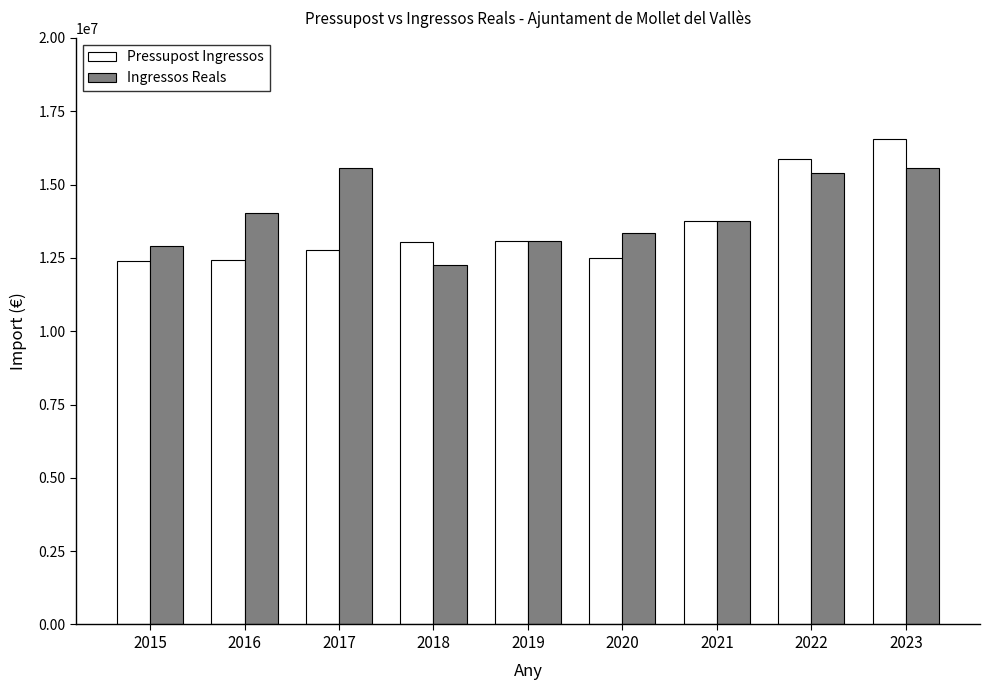

What is the approximate value of Pressupost Ingressos at 2018?

13028164.7